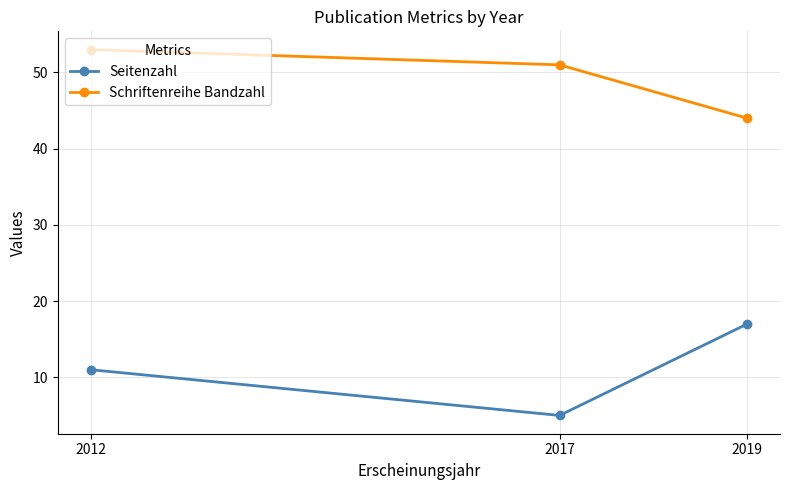

The Seitenzahl series shows 3 at 2017. True or false?

False